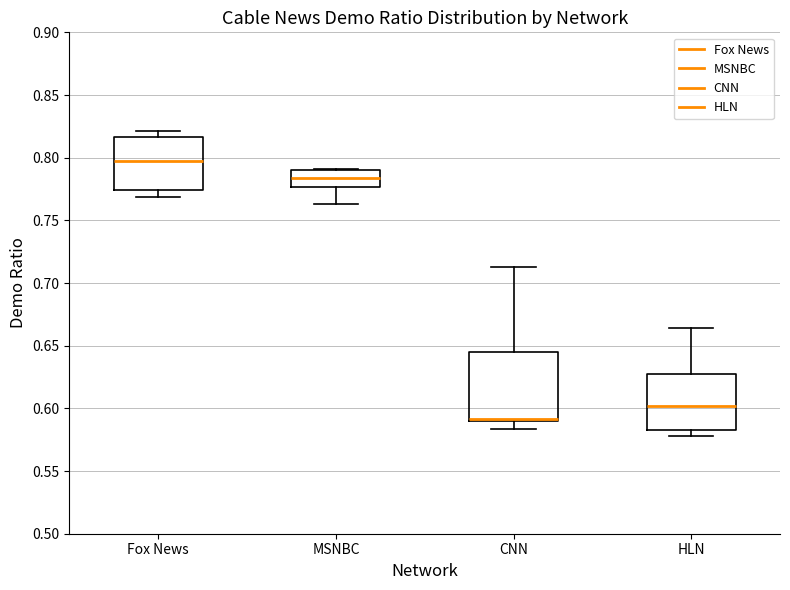

Reading left to right, transcribe this box plot: for each box, give where its median line is, the range the box spans, and where its two whiskers end, as read against the y-axis. The values are not printed on the chart, so give them approximately, as read against the axis.

Fox News: median 0.795, box 0.775 to 0.815, whiskers 0.770 to 0.820
MSNBC: median 0.785, box 0.775 to 0.790, whiskers 0.765 to 0.790
CNN: median 0.590 (drawn on the box's lower edge), box 0.590 to 0.645, whiskers 0.585 to 0.715
HLN: median 0.600, box 0.585 to 0.630, whiskers 0.580 to 0.665